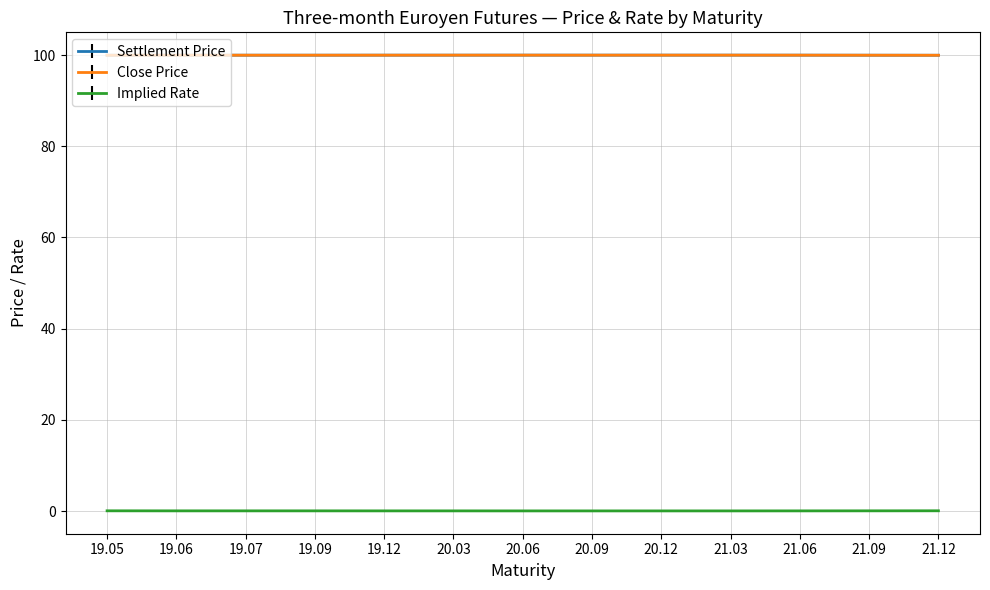

True or false: Implied Rate and Settlement Price intersect in this chart.

False